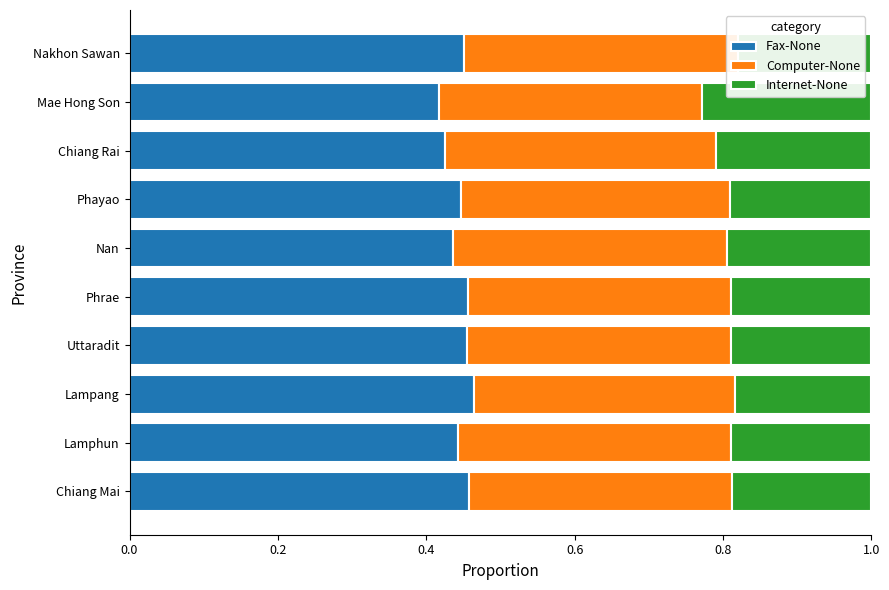

Count the number of data series in this chart.

3